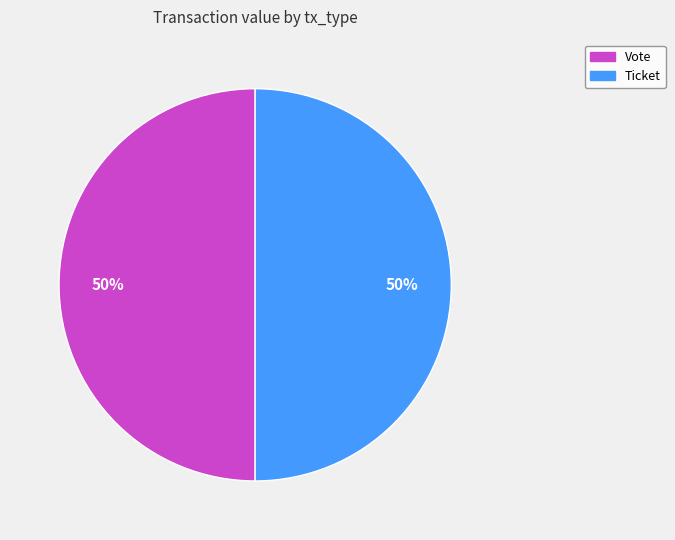

To the nearest percent, what portion does Ticket represent?

50%